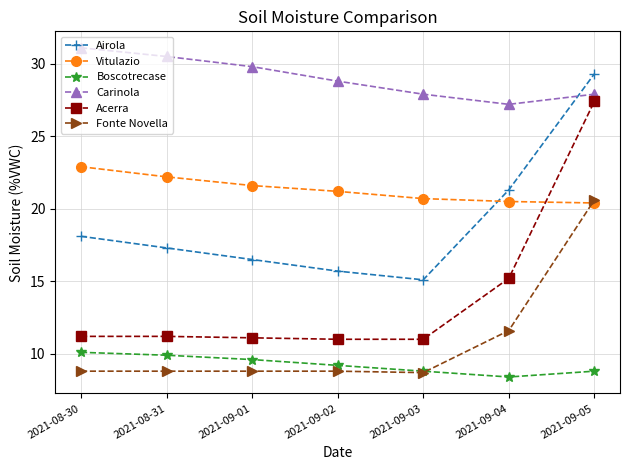

Which series has the largest range (max minus min)?

Acerra